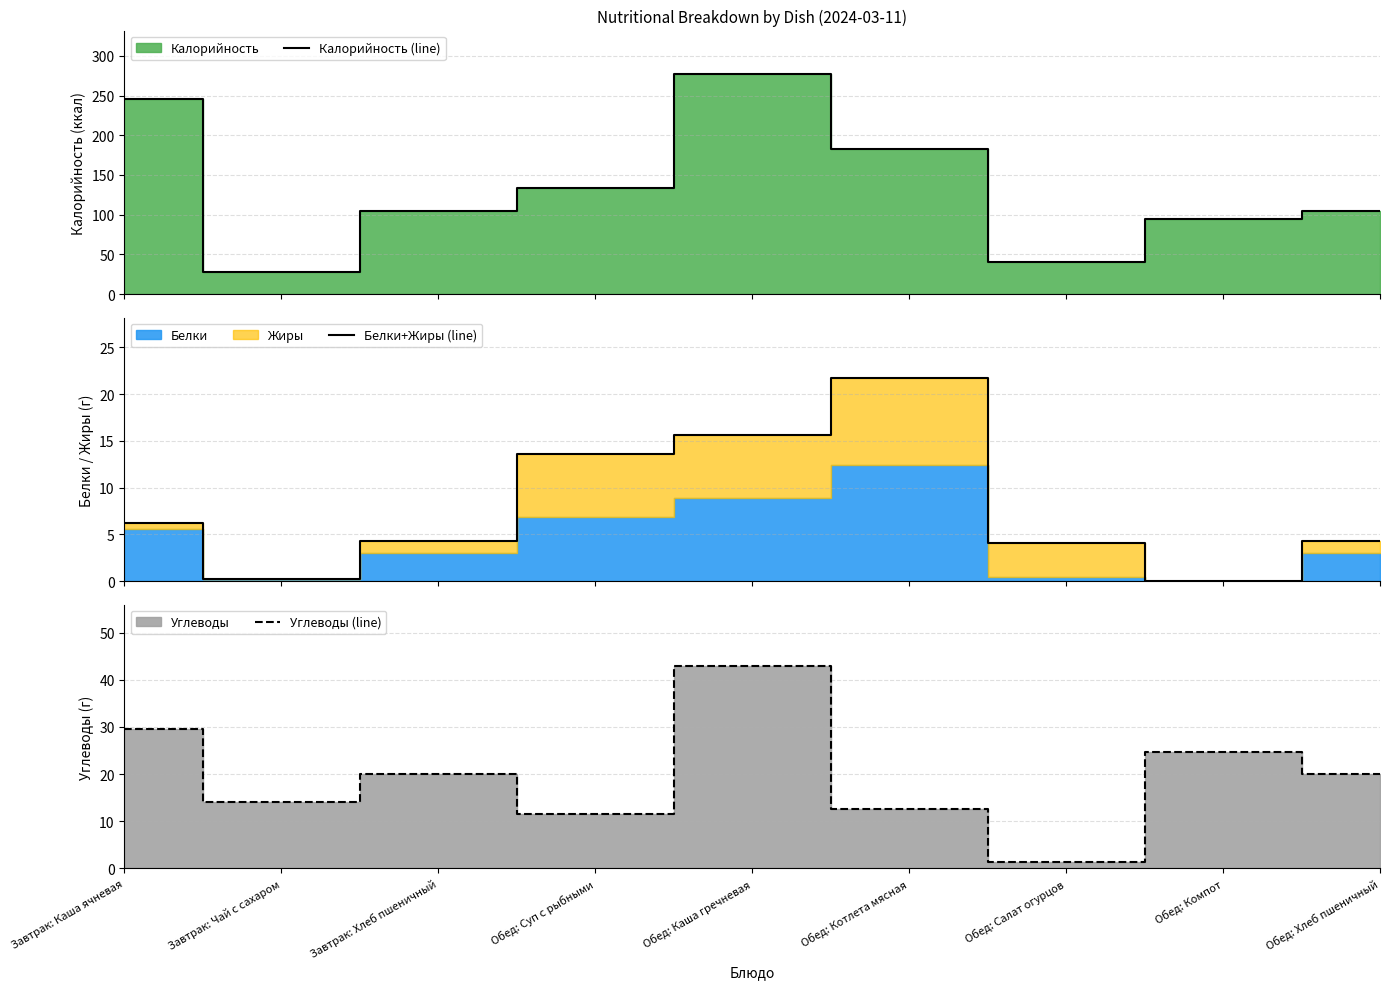

How many interior local valleys does the Калорийность (line) series have?

2